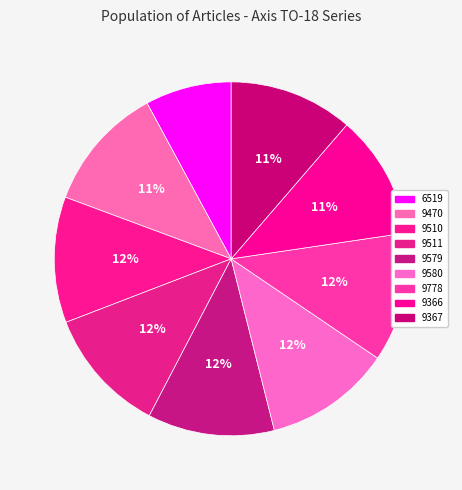

Is the sum of 9367 and 9510 greater than half?

No